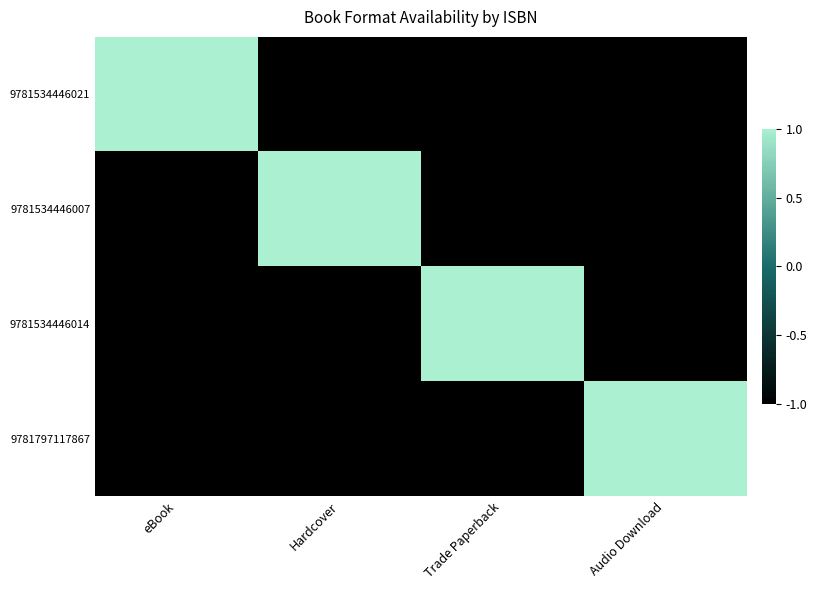

At which category is the sum across all series the highest?

eBook